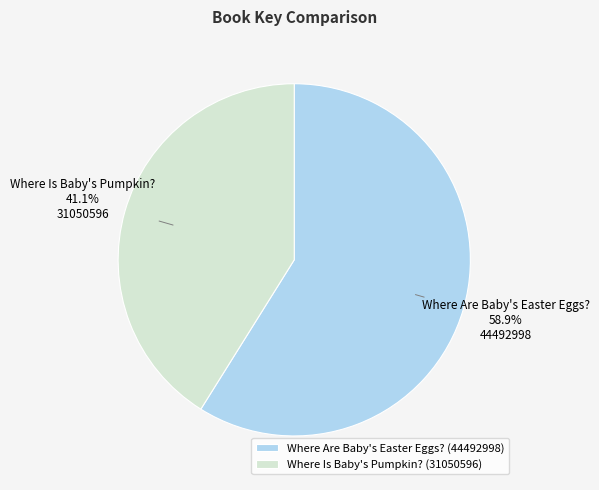

To the nearest percent, what portion does Where Are Baby's Easter Eggs? represent?

59%